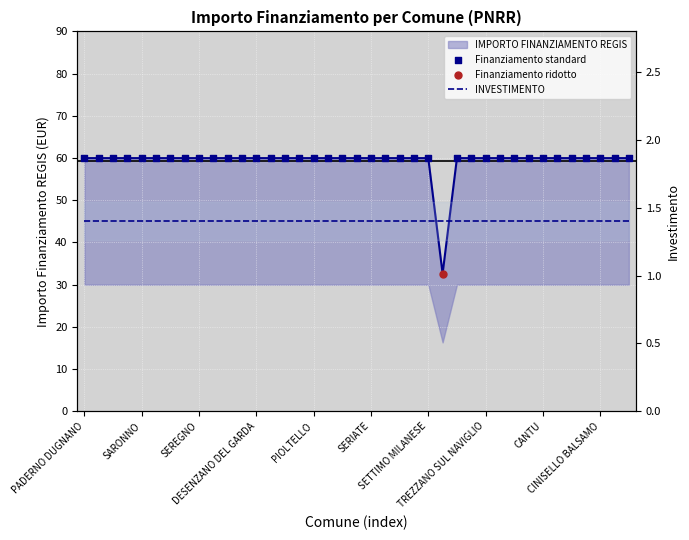

What is the ratio of the value at LIMBIATE to the value at RHO?

1.0